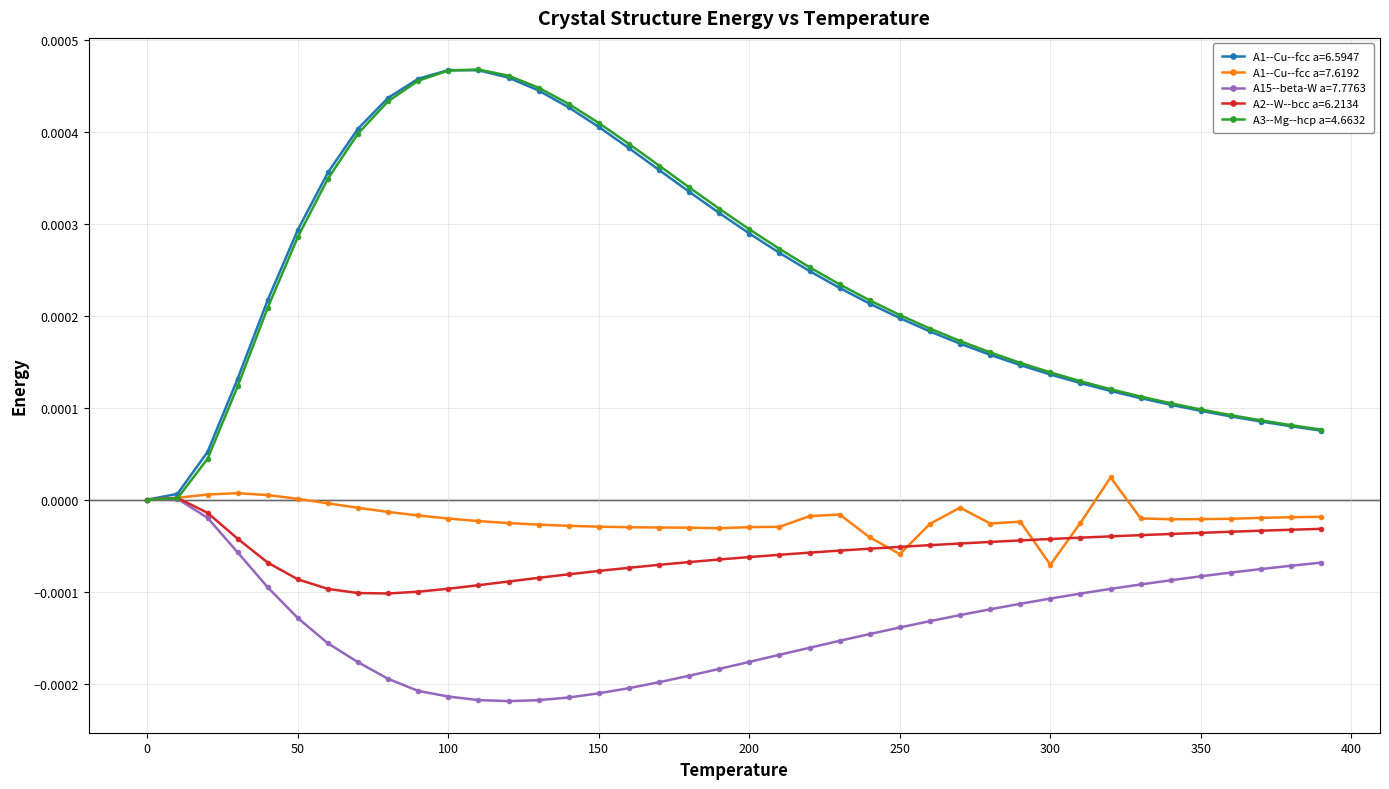

True or false: A1--Cu--fcc a=7.6192 has more than 0 points higher than both neighbors.

True